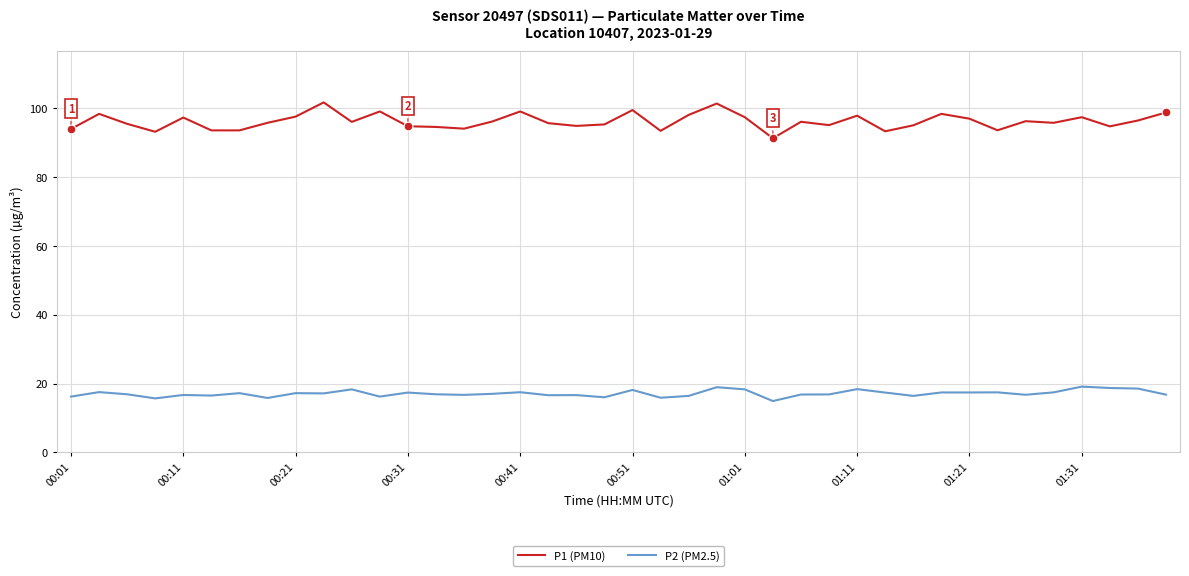

Which series has the largest range (max minus min)?

P1 (PM10)